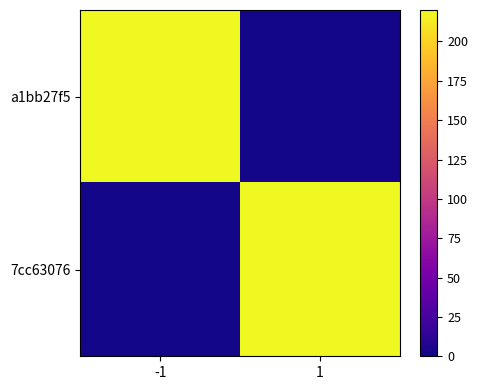

How many categories are shown in the chart?

2